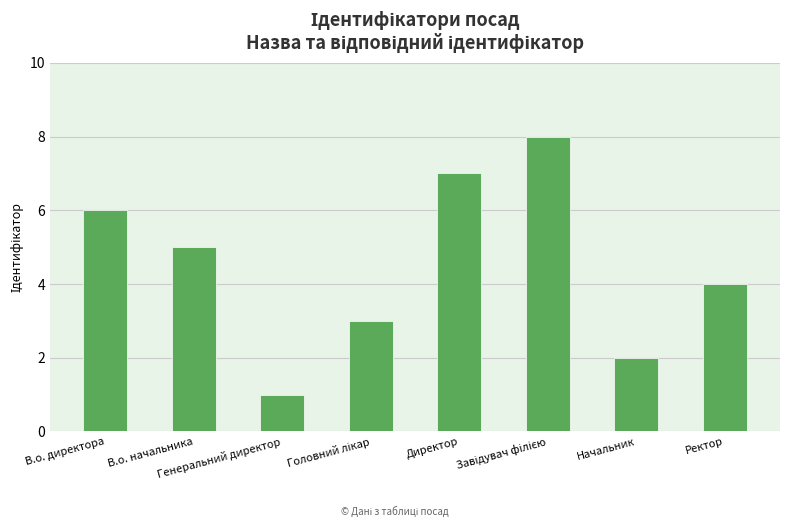

What is the sum of all values?

36